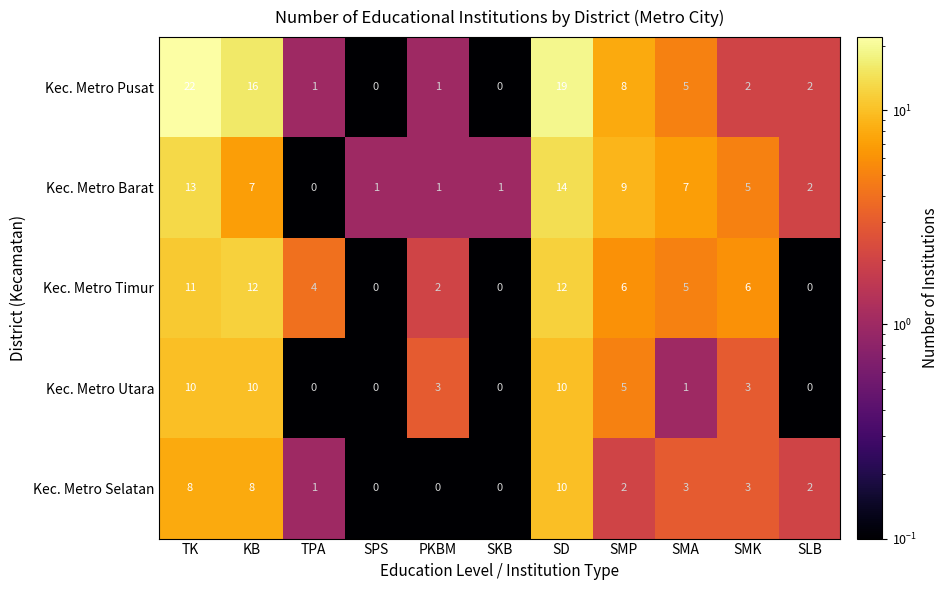

The Kec. Metro Timur series shows 8 at SD. True or false?

False